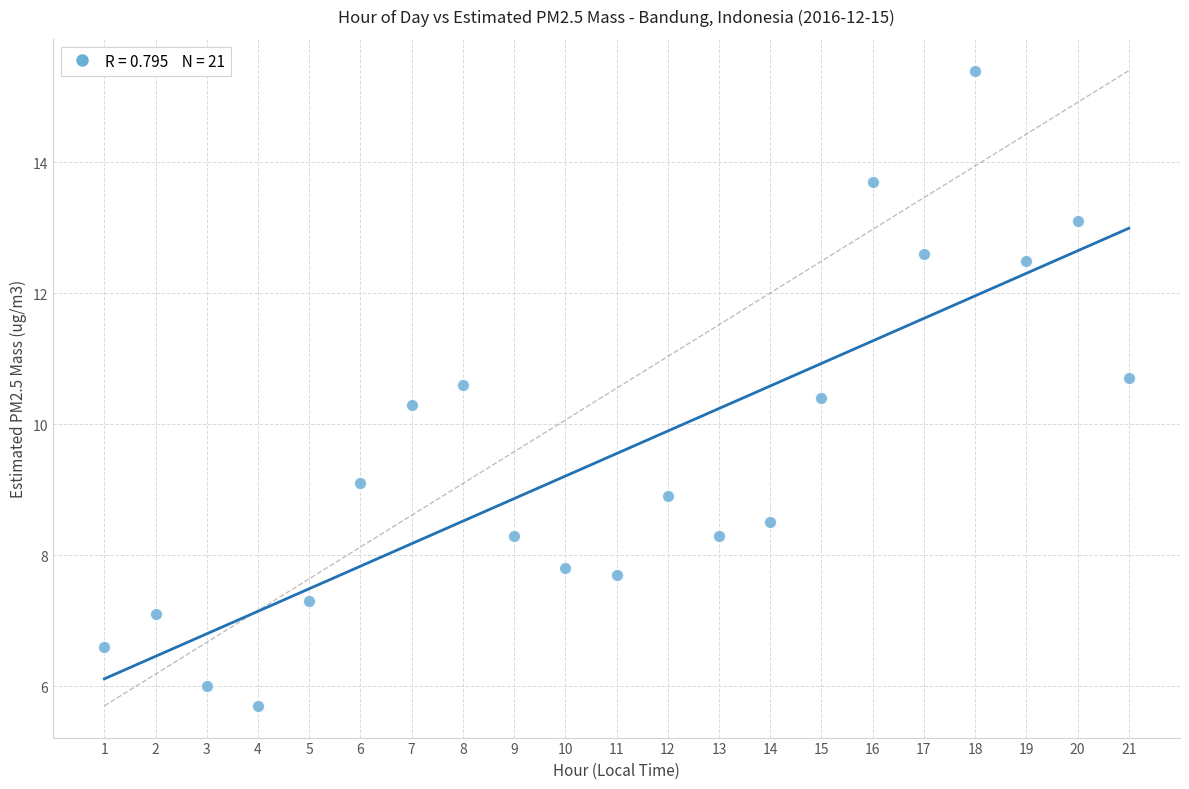

What is the range of Y values (max minus min)?

9.7